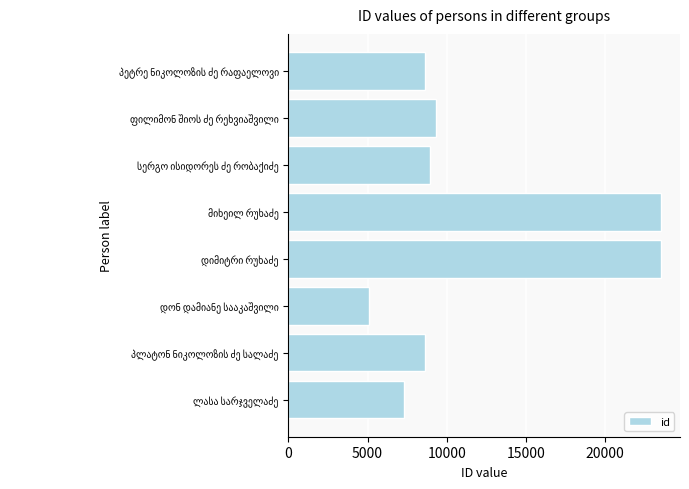

What is the smallest value displayed?

5081